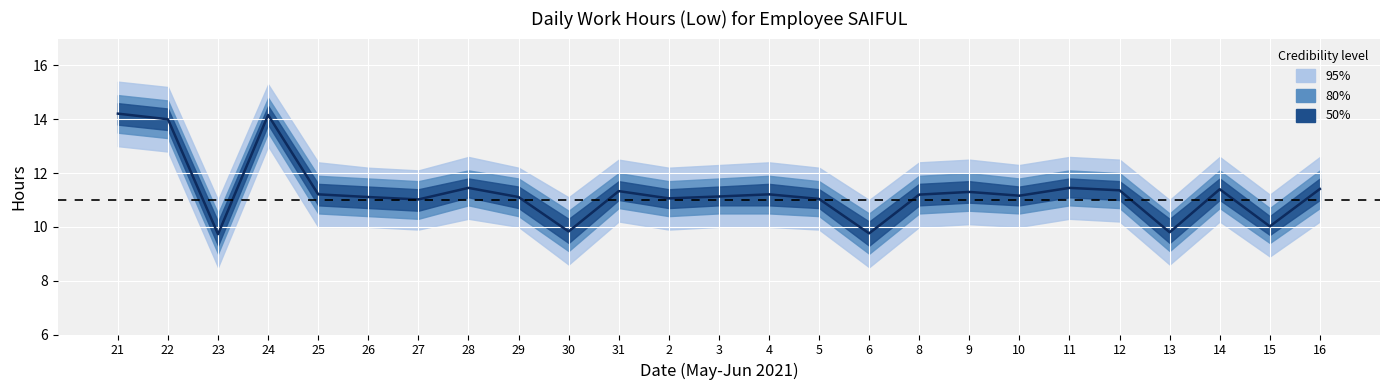

Reading left to right, list all the values displayed in this chart.

14.2	14.0	9.7	14.2	11.2	11.1	11.0	11.4	11.1	9.8	11.3	11.1	11.1	11.2	11.0	9.8	11.2	11.3	11.2	11.4	11.4	9.8	11.4	10.0	11.4